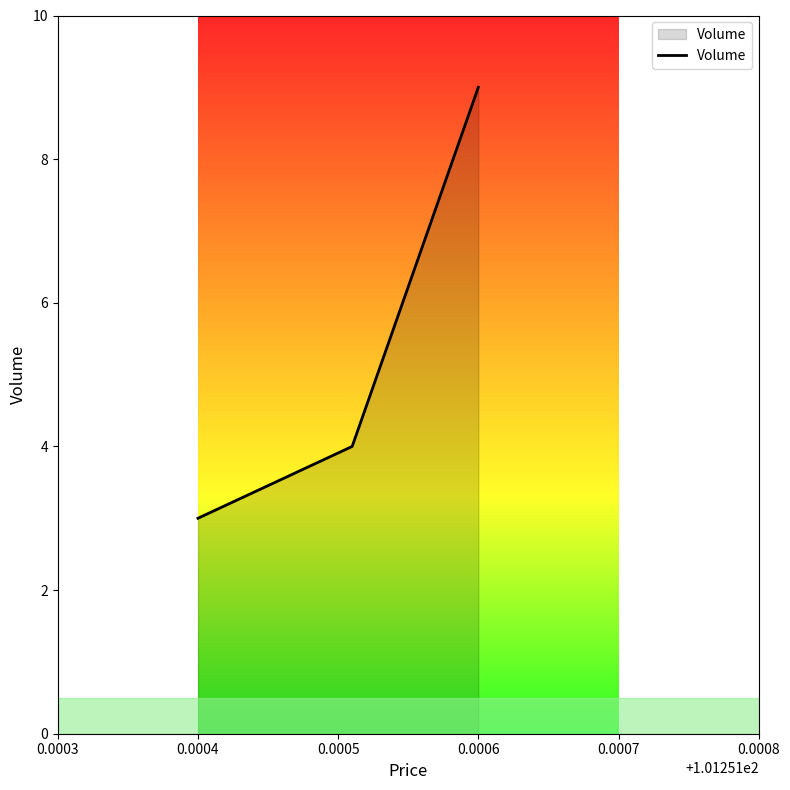

What is the minimum value shown in the chart?

3